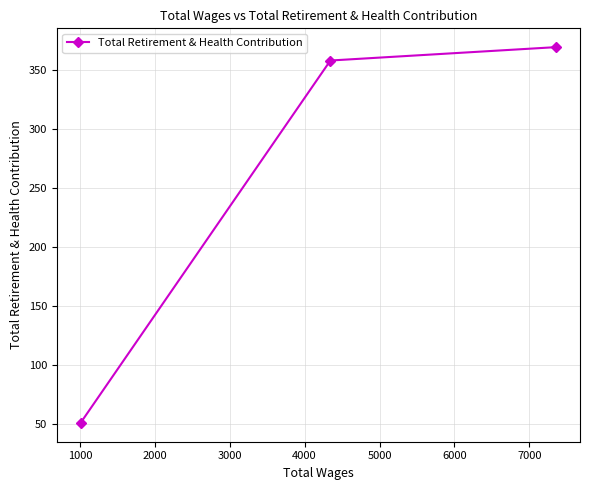

Reading left to right, transcribe all the data shown in this chart.

50.9	358.4	369.8